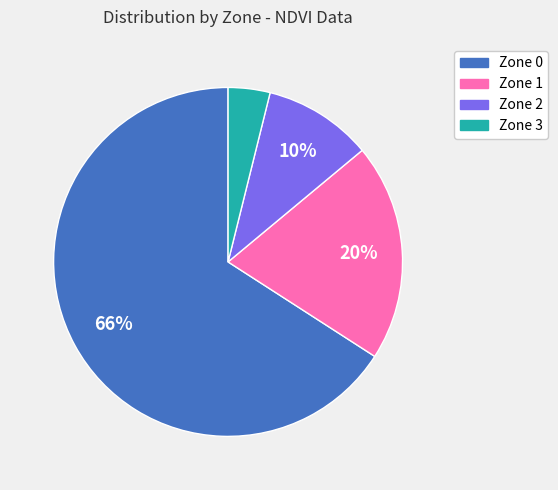

Which has a higher value, Zone 0 or Zone 1?

Zone 0